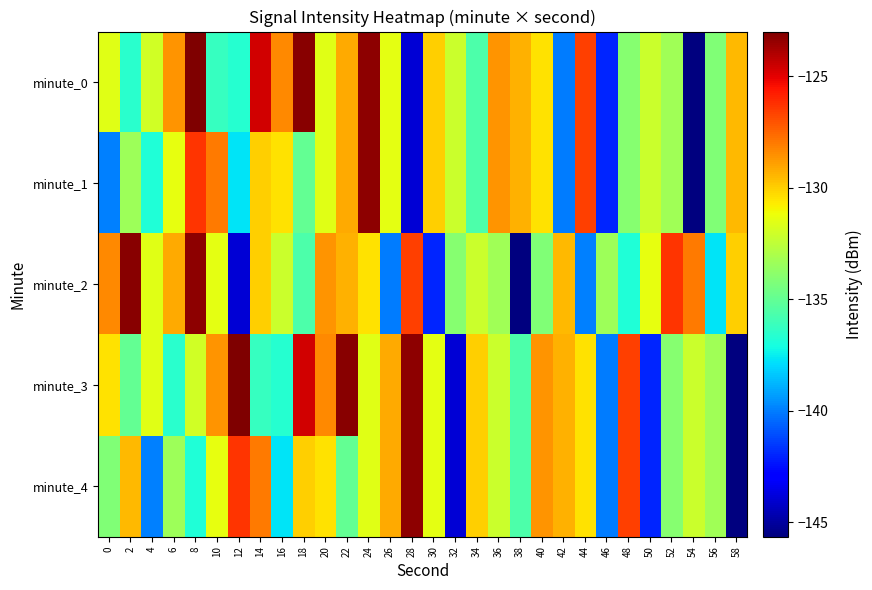

Reading left to right, list all the values displayed in this chart.

minute_0: 0=-131.5	2=-136.6	4=-131.9	6=-128.6	8=-123.0	10=-136.3	12=-136.7	14=-124.6	16=-128.4	18=-123.2	20=-131.5	22=-129.1	24=-123.3	26=-131.4	28=-143.9	30=-130.0	32=-132.2	34=-135.6	36=-128.6	38=-129.3	40=-130.5	42=-140.0	44=-126.6	46=-142.0	48=-134.0	50=-132.2	52=-133.3	54=-145.6	56=-134.2	58=-129.5
minute_1: 0=-140.0	2=-133.4	4=-136.8	6=-131.4	8=-126.4	10=-128.0	12=-137.7	14=-130.0	16=-130.5	18=-135.0	20=-131.5	22=-129.1	24=-123.3	26=-131.4	28=-143.9	30=-130.0	32=-132.2	34=-135.6	36=-128.6	38=-129.3	40=-130.5	42=-140.0	44=-126.6	46=-142.0	48=-134.0	50=-132.2	52=-133.3	54=-145.6	56=-134.2	58=-129.5
minute_2: 0=-128.4	2=-123.2	4=-131.5	6=-129.1	8=-123.3	10=-131.4	12=-143.9	14=-130.0	16=-132.2	18=-135.6	20=-128.6	22=-129.3	24=-130.5	26=-140.0	28=-126.6	30=-142.0	32=-134.0	34=-132.2	36=-133.3	38=-145.6	40=-134.2	42=-129.5	44=-140.0	46=-133.4	48=-136.8	50=-131.4	52=-126.4	54=-128.0	56=-137.7	58=-130.0
minute_3: 0=-130.5	2=-135.0	4=-131.5	6=-136.6	8=-131.9	10=-128.6	12=-123.0	14=-136.3	16=-136.7	18=-124.6	20=-128.4	22=-123.2	24=-131.5	26=-129.1	28=-123.3	30=-131.4	32=-143.9	34=-130.0	36=-132.2	38=-135.6	40=-128.6	42=-129.3	44=-130.5	46=-140.0	48=-126.6	50=-142.0	52=-134.0	54=-132.2	56=-133.3	58=-145.6
minute_4: 0=-134.2	2=-129.5	4=-140.0	6=-133.4	8=-136.8	10=-131.4	12=-126.4	14=-128.0	16=-137.7	18=-130.0	20=-130.5	22=-135.0	24=-131.5	26=-129.1	28=-123.3	30=-131.4	32=-143.9	34=-130.0	36=-132.2	38=-135.6	40=-128.6	42=-129.3	44=-130.5	46=-140.0	48=-126.6	50=-142.0	52=-134.0	54=-132.2	56=-133.3	58=-145.6